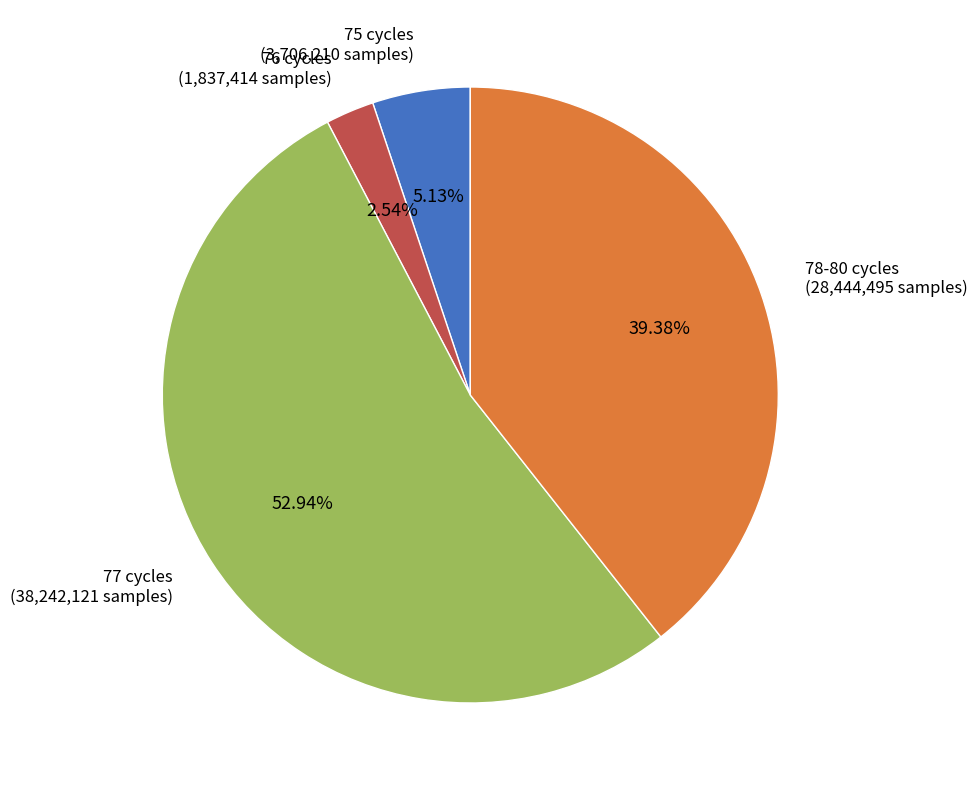

Is there a majority slice in this chart?

Yes